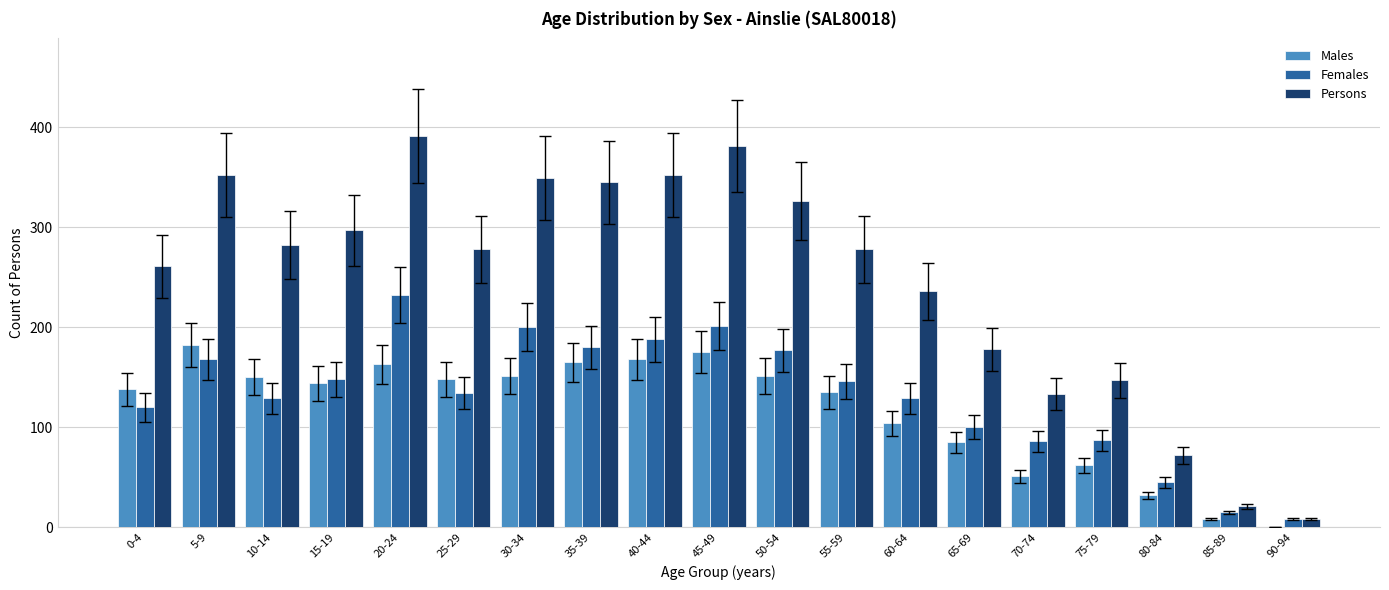

What is the spread (max minus min) of values at 90-94?

8